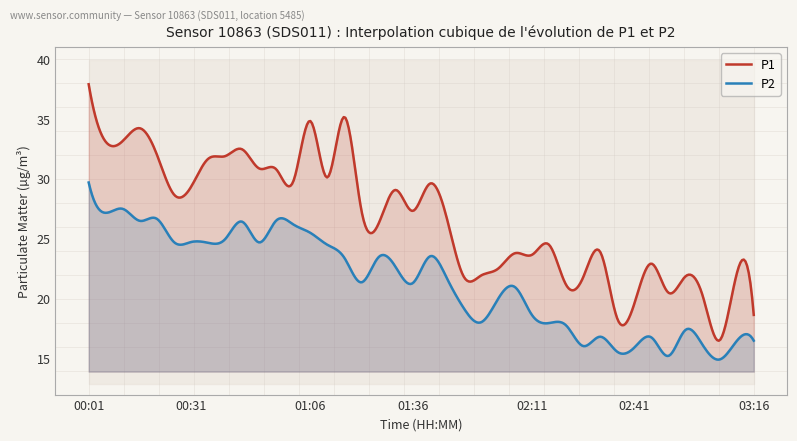

Rank the categories by P2 value from lowest to highest.

03:06, 02:51, 02:36, 02:41, 02:26, 03:01, 03:11, 03:16, 02:46, 02:31, 02:56, 02:21, 02:16, 01:56, 02:11, 01:51, 02:01, 02:06, 01:36, 01:21, 01:46, 01:31, 01:16, 01:26, 01:41, 01:11, 00:36, 00:51, 00:26, 00:31, 00:41, 01:06, 01:01, 00:46, 00:16, 00:56, 00:21, 00:06, 00:11, 00:01